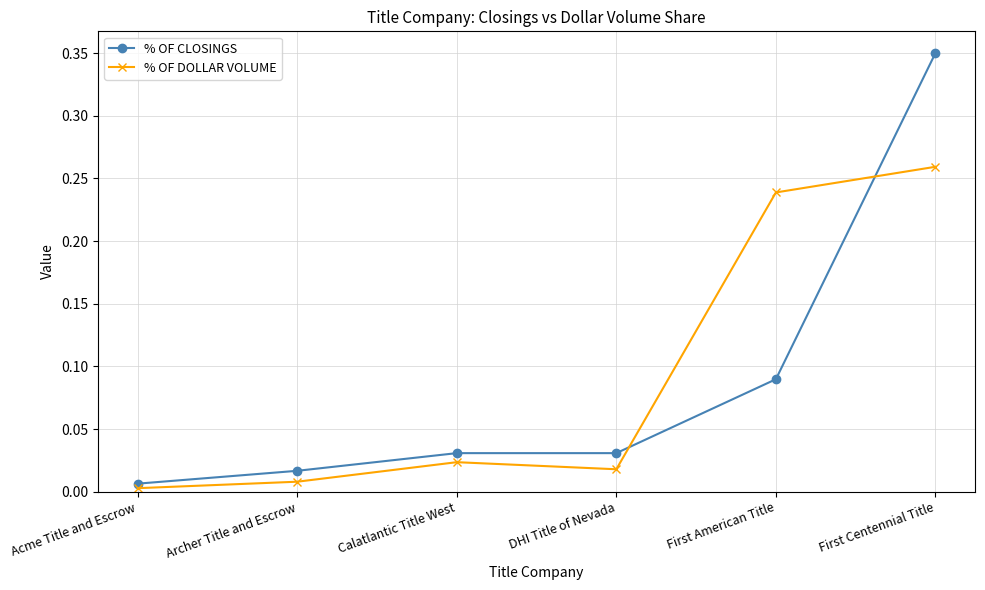

How many lines are shown in the chart?

2